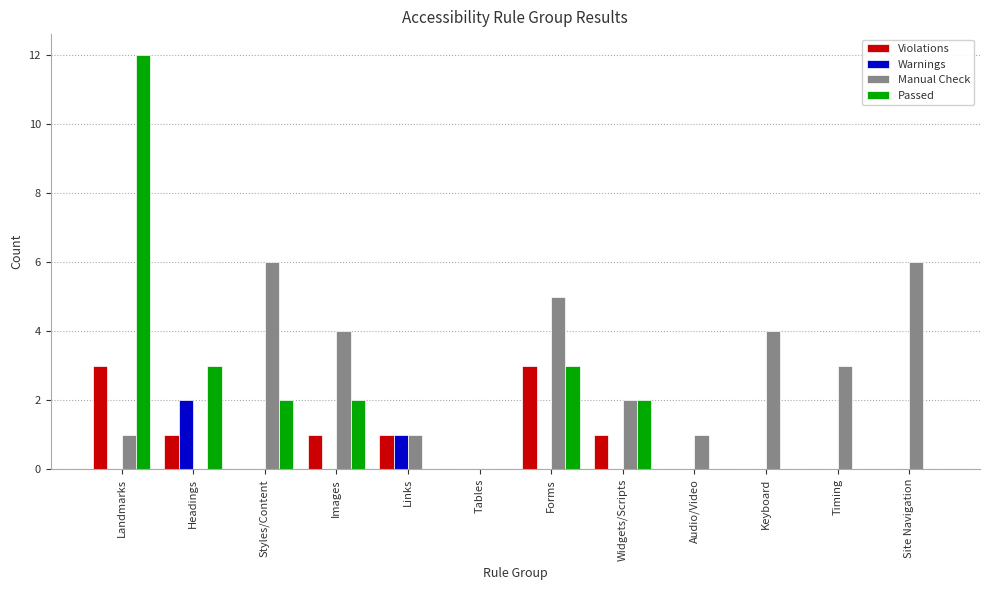

Count the number of categories in the chart.

12